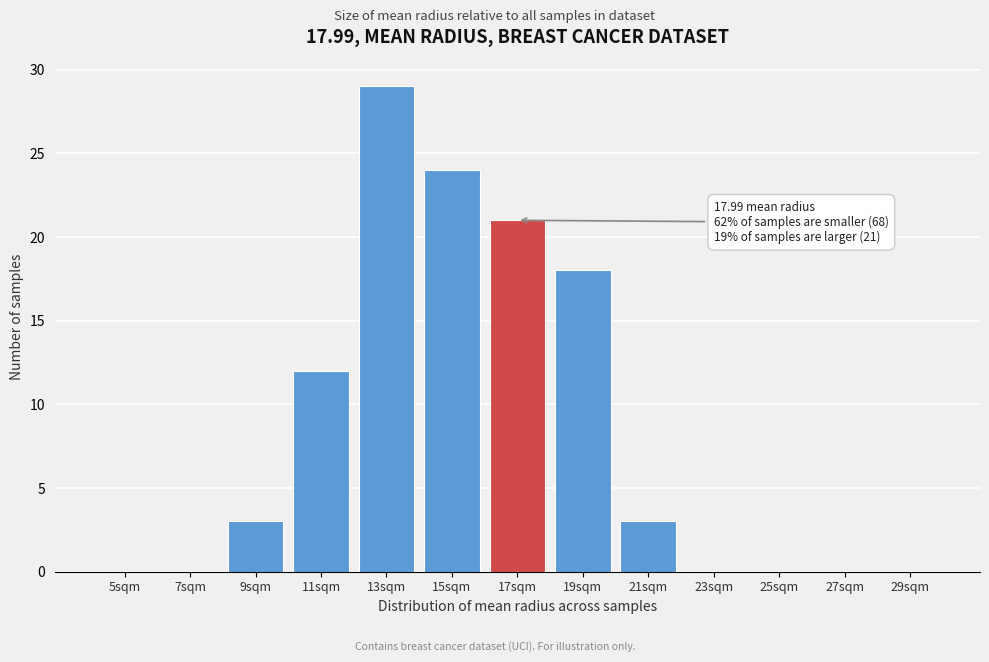

Reading left to right, extract all data points from this chart.

5sqm=0	7sqm=0	9sqm=3	11sqm=12	13sqm=29	15sqm=24	17sqm=21	19sqm=18	21sqm=3	23sqm=0	25sqm=0	27sqm=0	29sqm=0